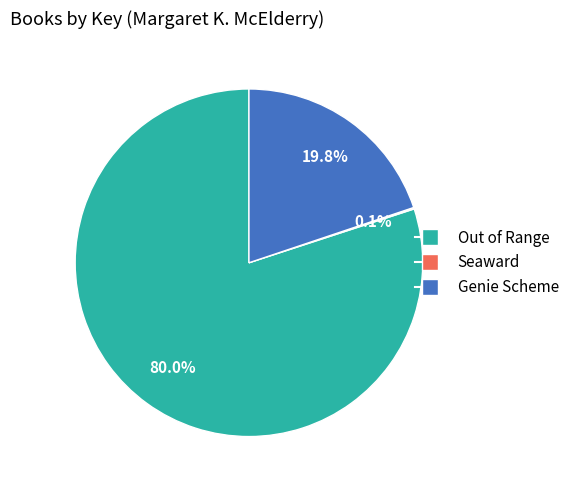

What is the largest slice in the pie chart?

Out of Range